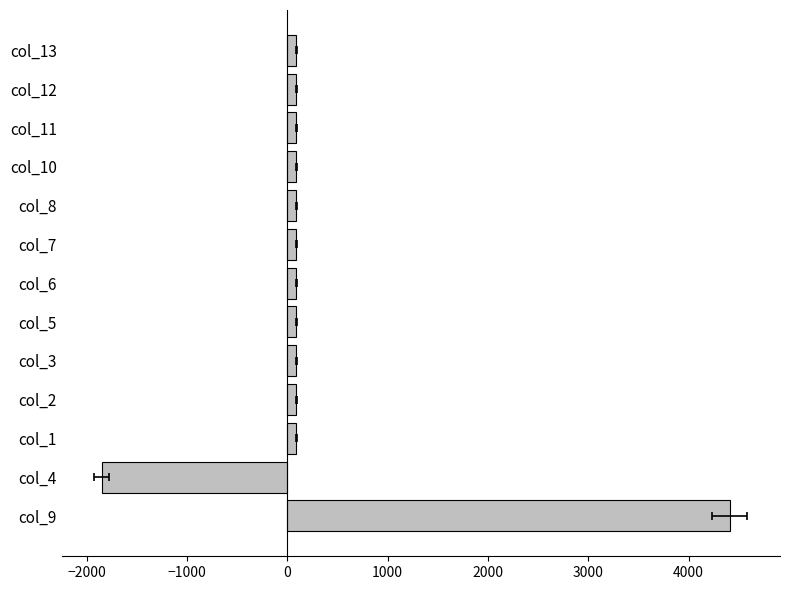

Are the bars grouped side by side (vs. stacked)?

No